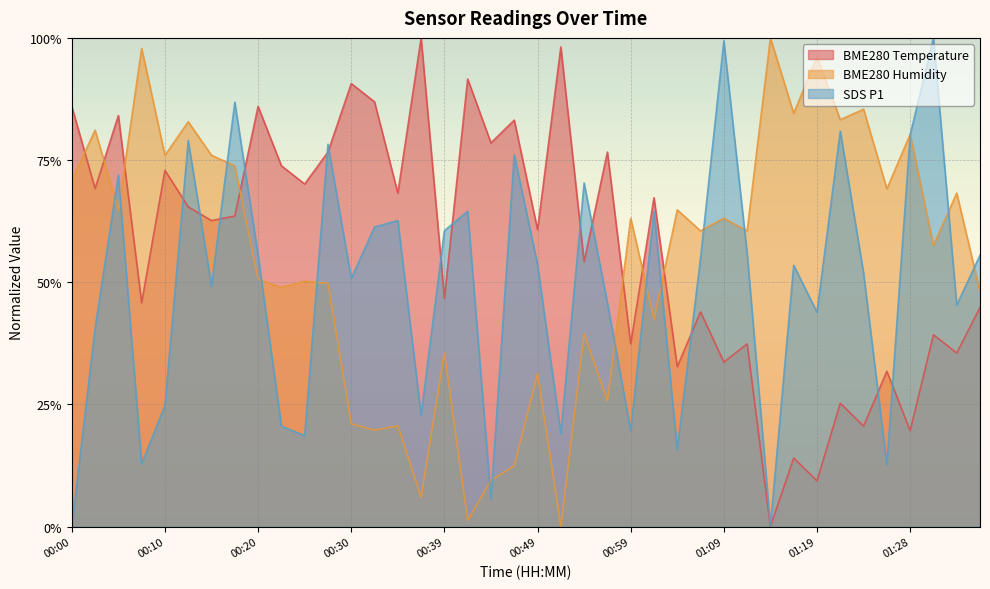

How many positive values does the BME280_temperature series have?

39